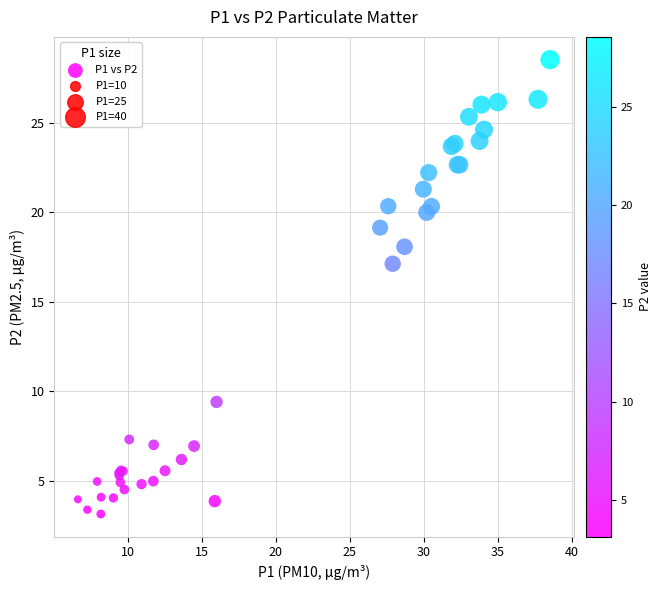

What Y value in the scatter plot is closest to 15?

17.1